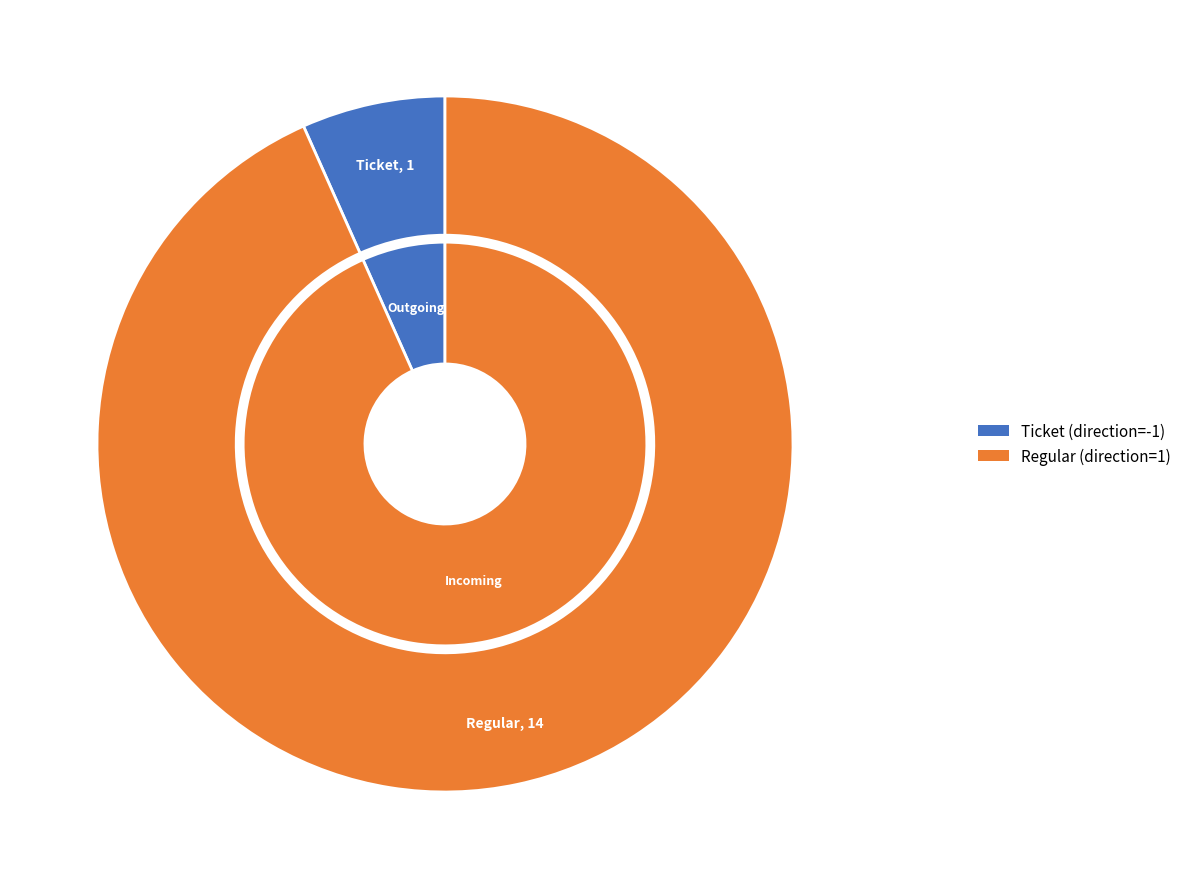

To the nearest percent, what is the average slice percentage?

50%